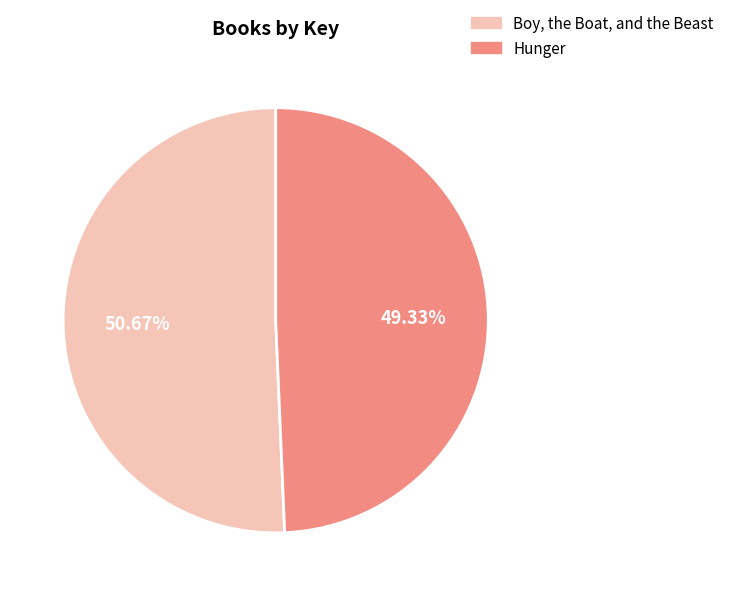

How many segments does this pie chart have?

2